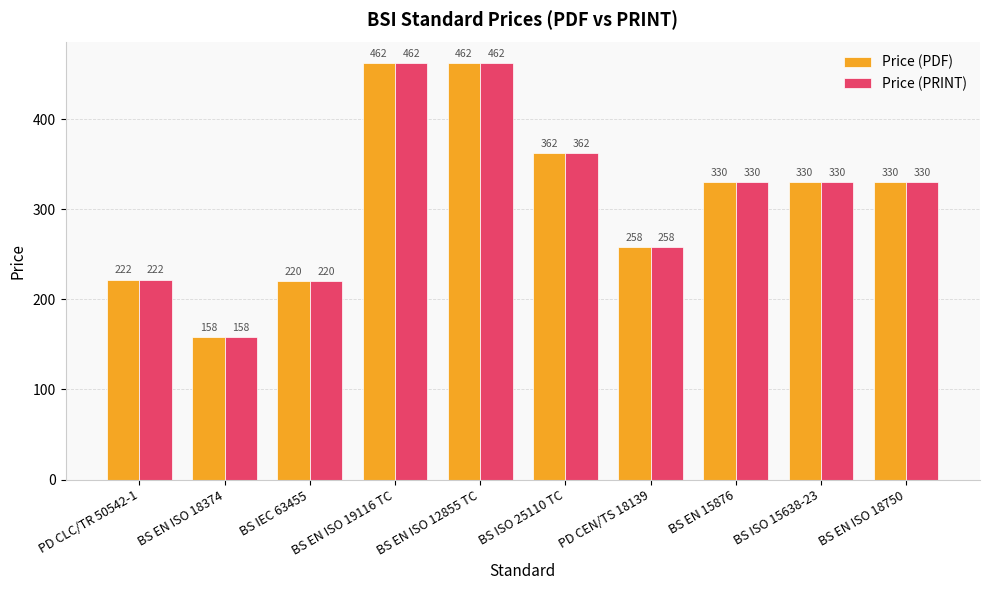

What position from the right is BS IEC 63455?

8